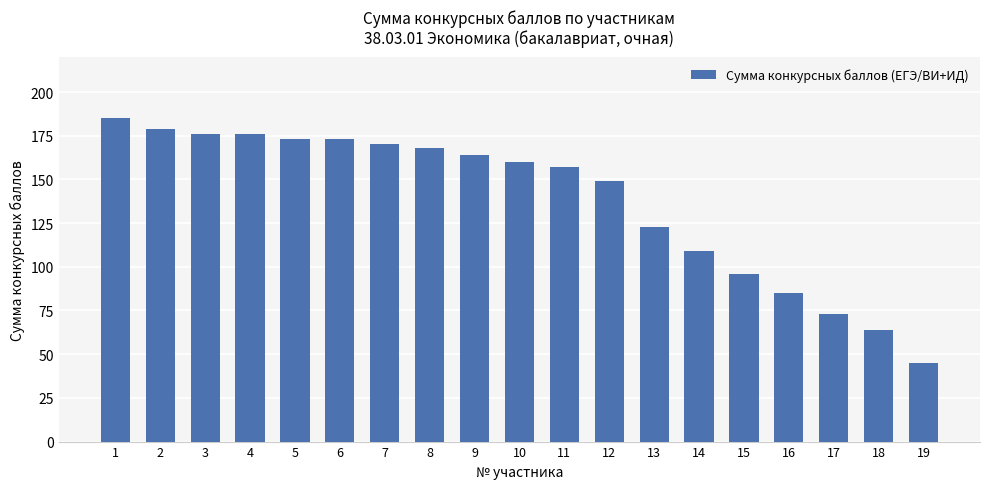

Approximately how many times larger is the value at 2 compared to 15?

1.9